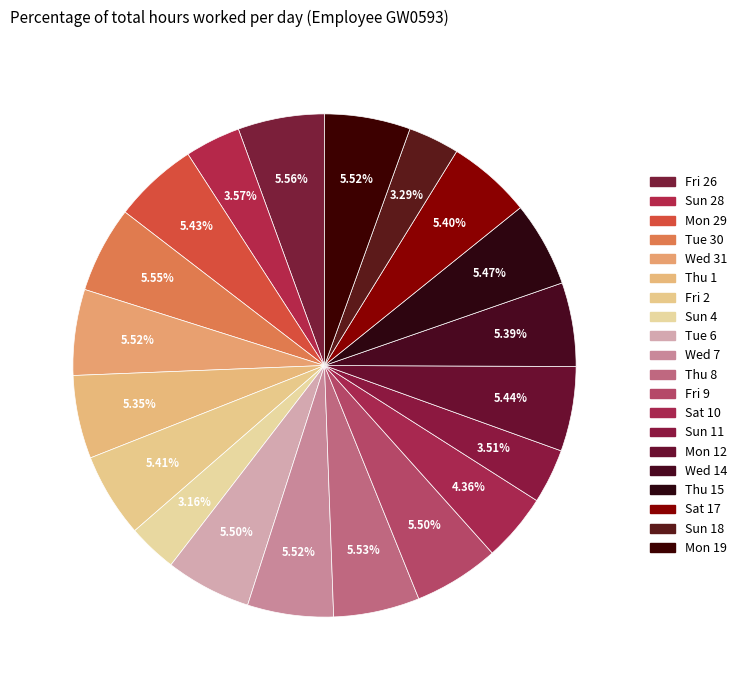

To the nearest percent, what portion does Sun 4 represent?

3%